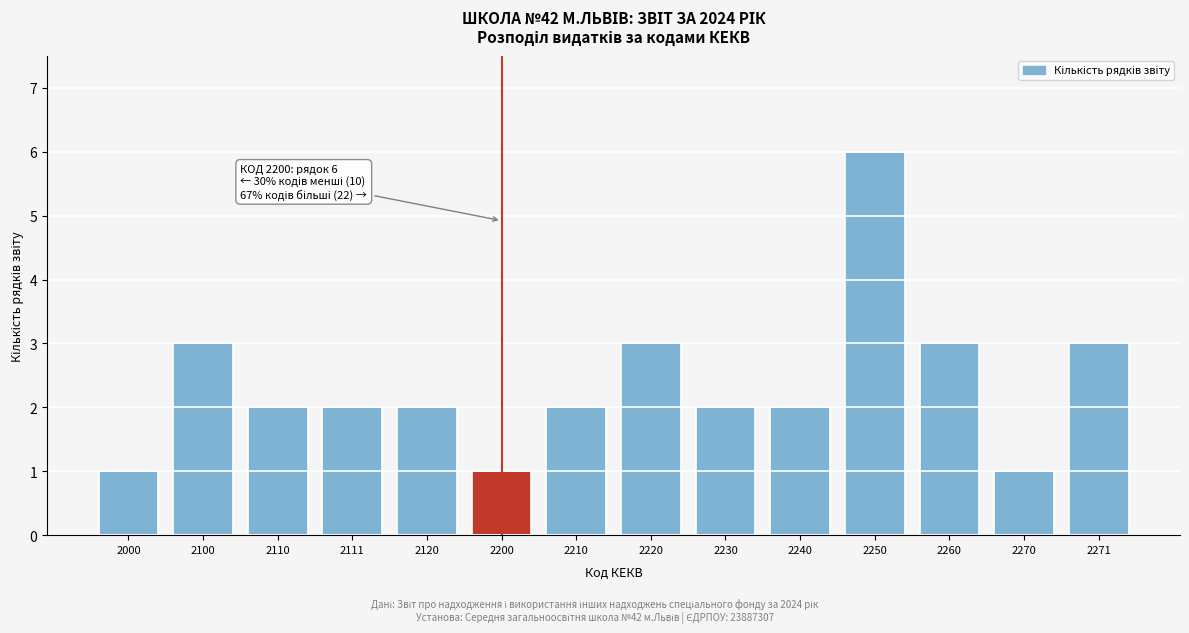

Reading left to right, what are all the values shown in this chart?

2000=1	2100=3	2110=2	2111=2	2120=2	2200=1	2210=2	2220=3	2230=2	2240=2	2250=6	2260=3	2270=1	2271=3